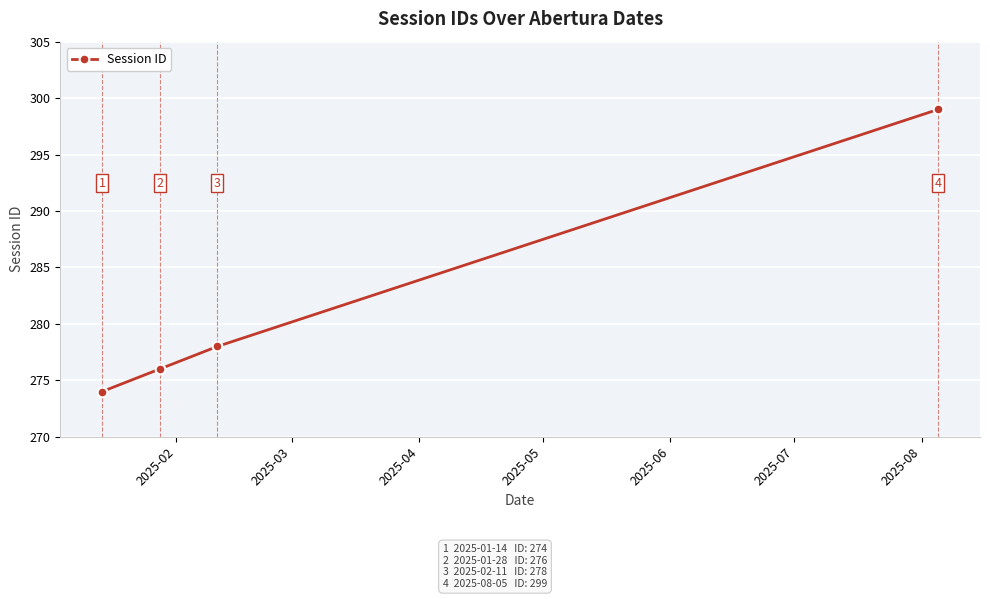

Is this an area chart (filled region under the line)?

No